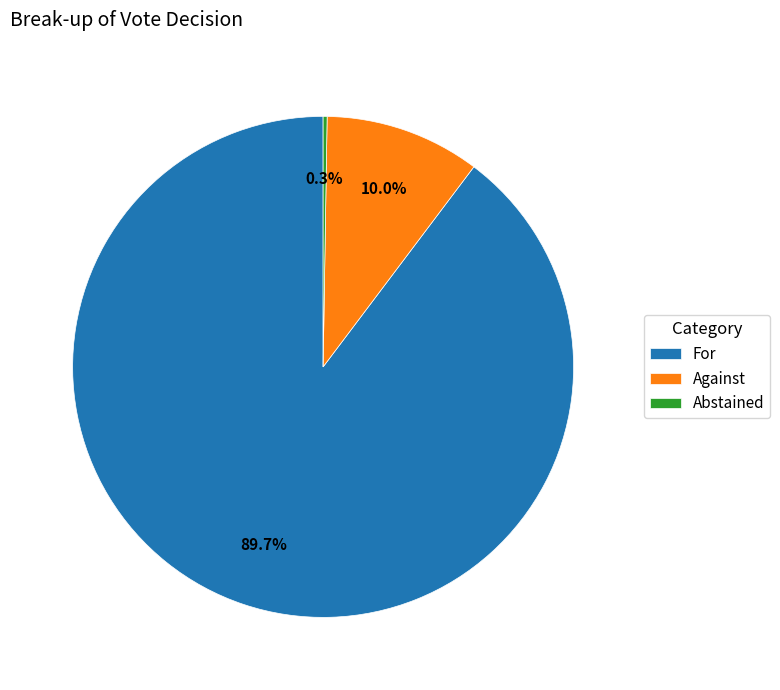

Between For and Against, which is larger?

For